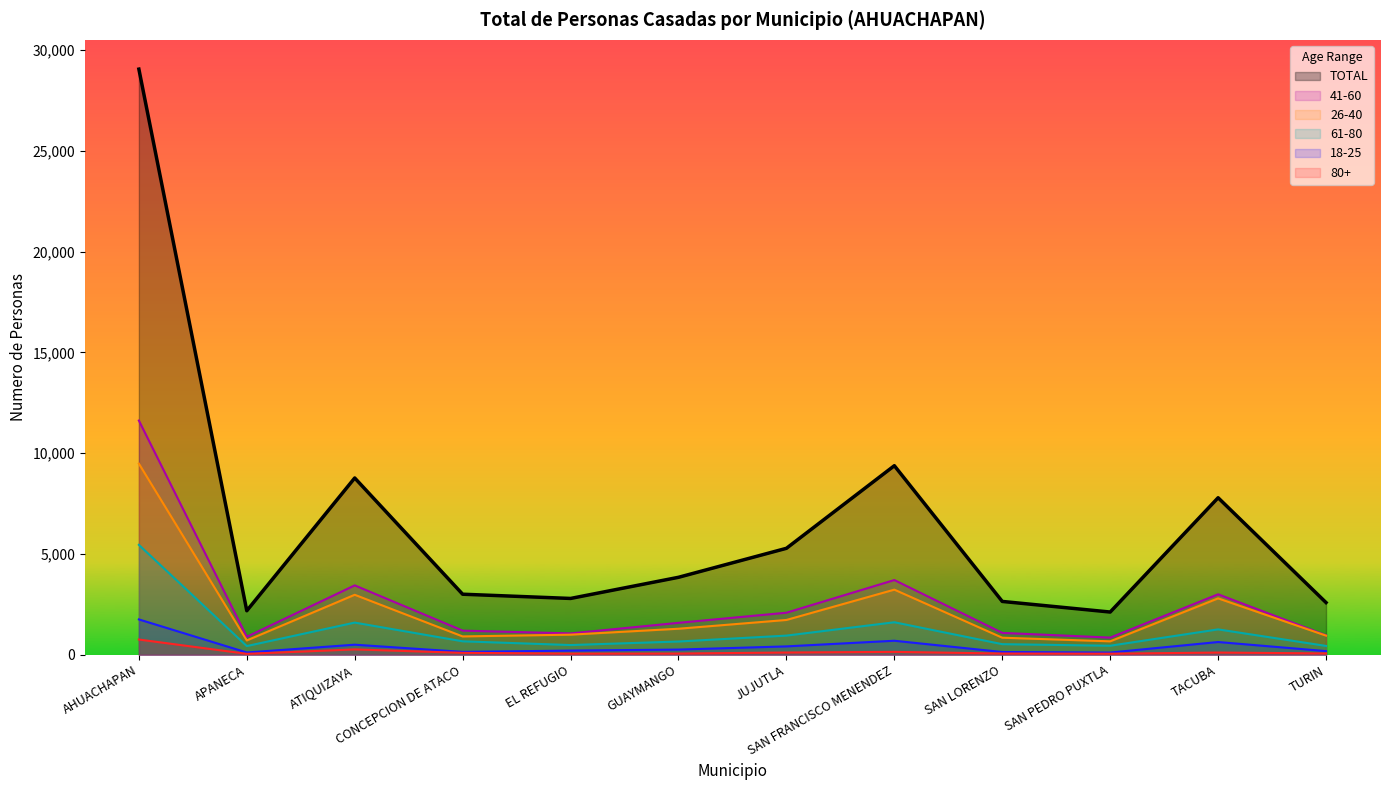

What is the spread (max minus min) of values at SAN LORENZO?

2584